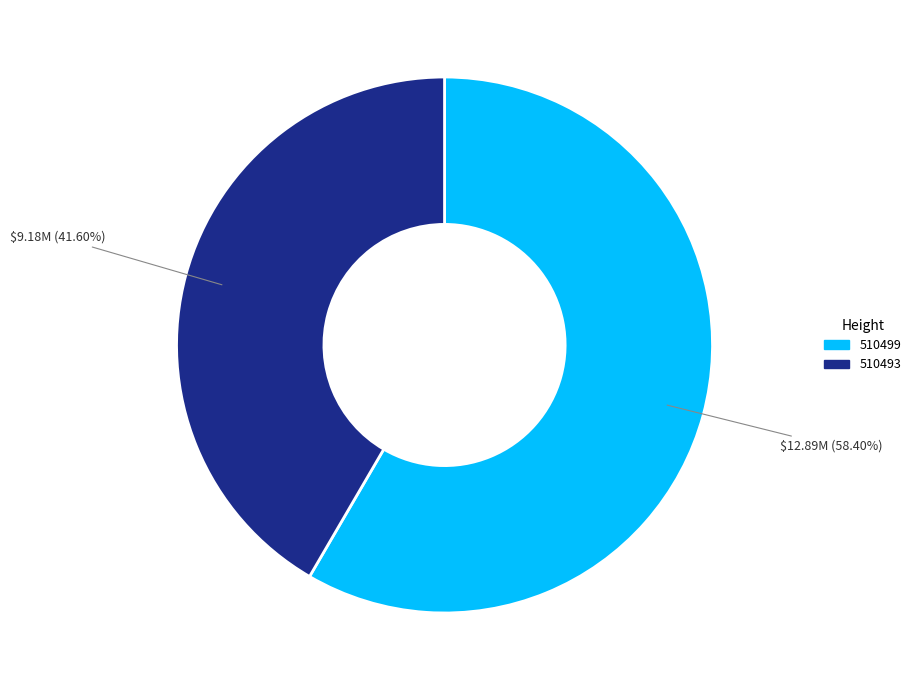

To the nearest percent, what percentage of the pie is 510493?

42%